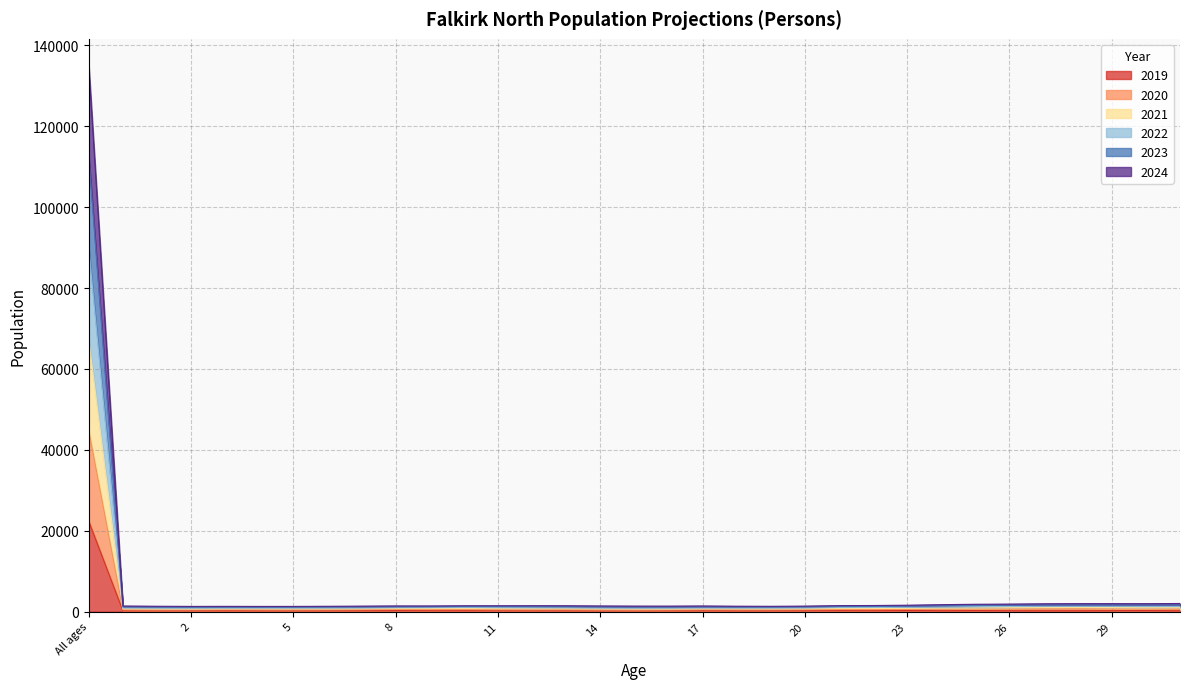

At which category is the sum across all series the highest?

All ages